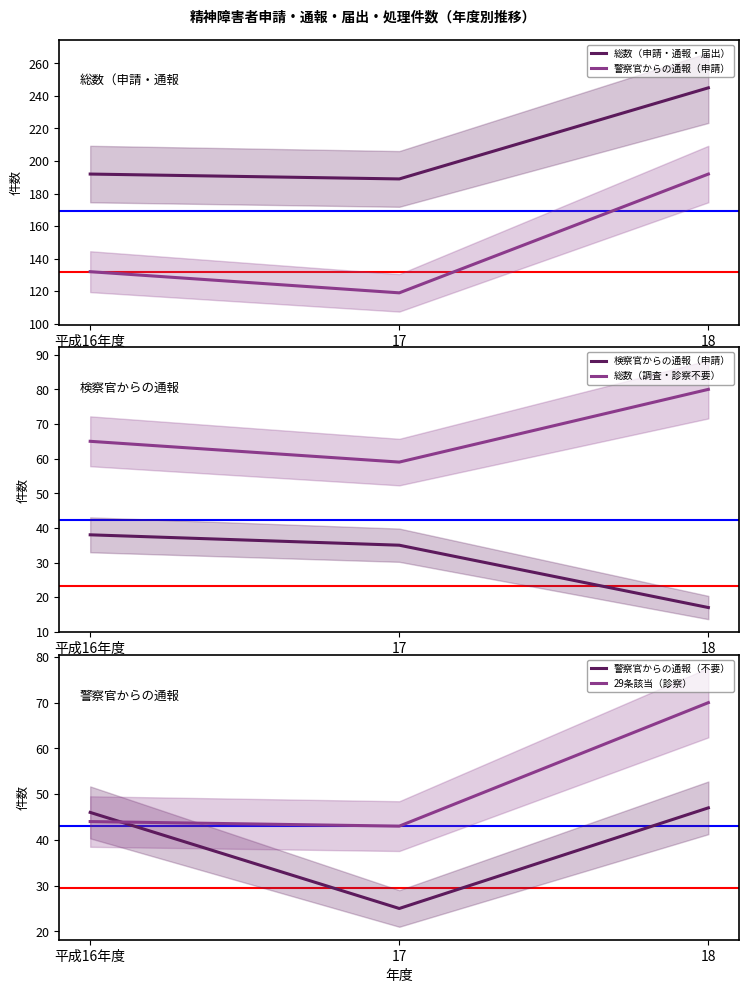

Reading right to left, list all the values displayed in this chart.

総数（申請・通報・届出）: 18=245	17=189	平成16年度=192
警察官からの通報（申請）: 18=192	17=119	平成16年度=132
検察官からの通報（申請）: 18=17	17=35	平成16年度=38
総数（調査・診察不要）: 18=80	17=59	平成16年度=65
警察官からの通報（不要）: 18=47	17=25	平成16年度=46
29条該当（診察）: 18=70	17=43	平成16年度=44